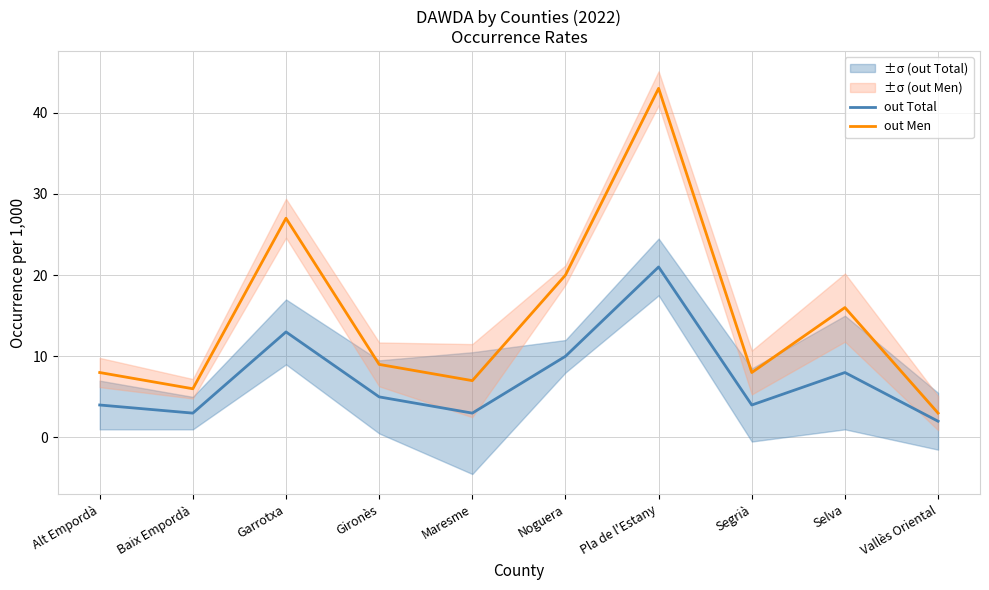

What is the label of the 4th point from the right?

Pla de l'Estany